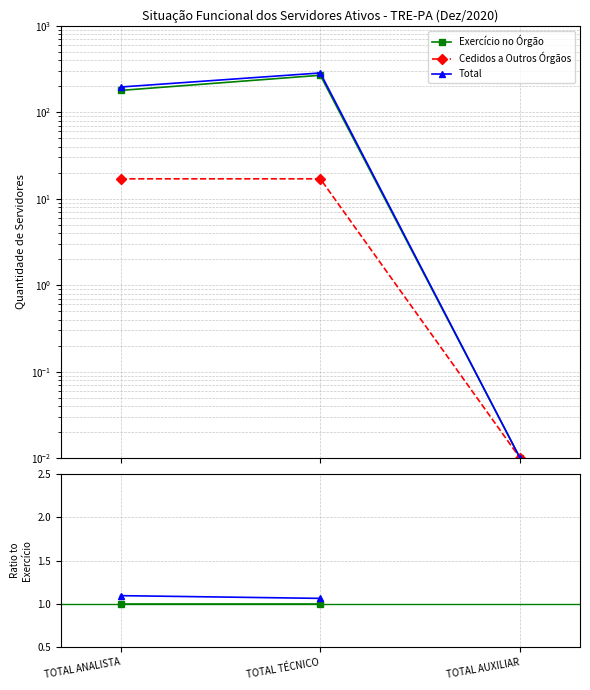

Does the chart display data point markers on the line(s)?

Yes